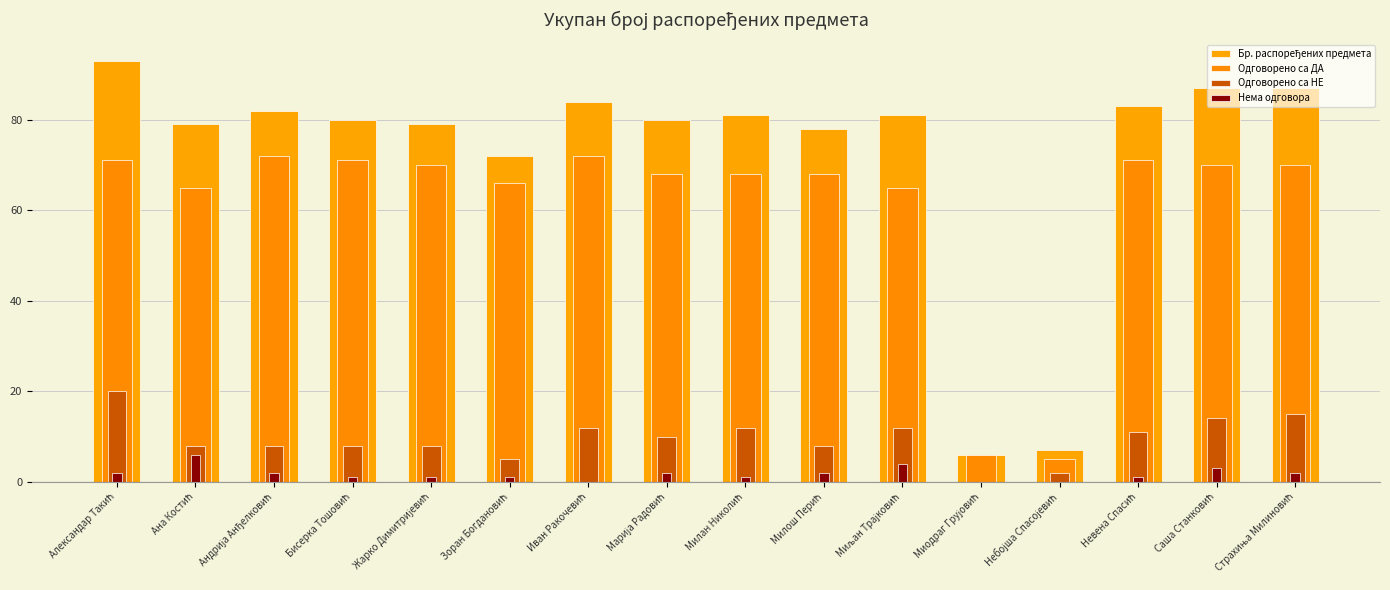

Which label corresponds to the smallest value in the chart?

Миодраг Грујовић